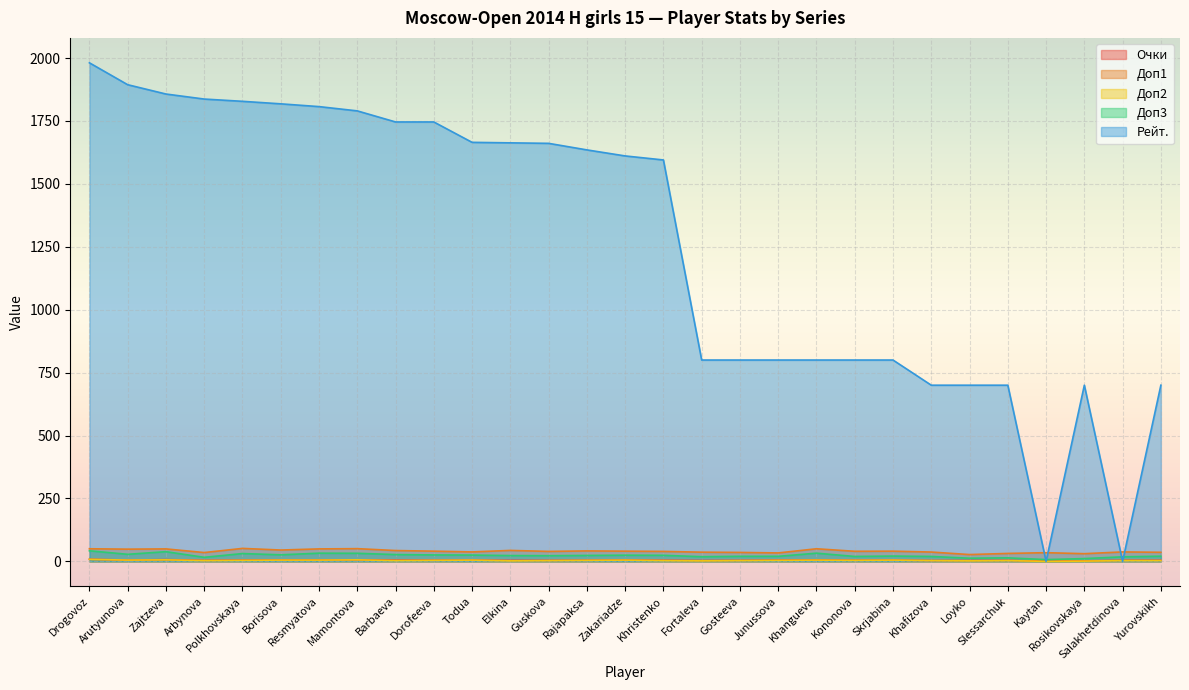

Which series changed the most between Arbynova and Khangueva?

Рейт.